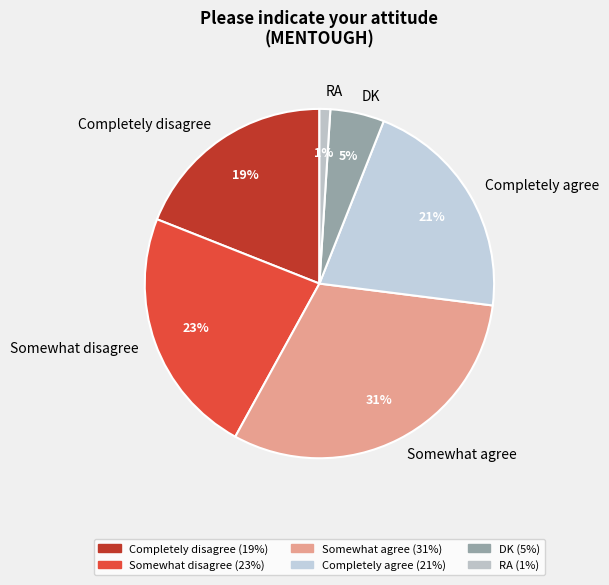

Count the number of slices in the pie.

6